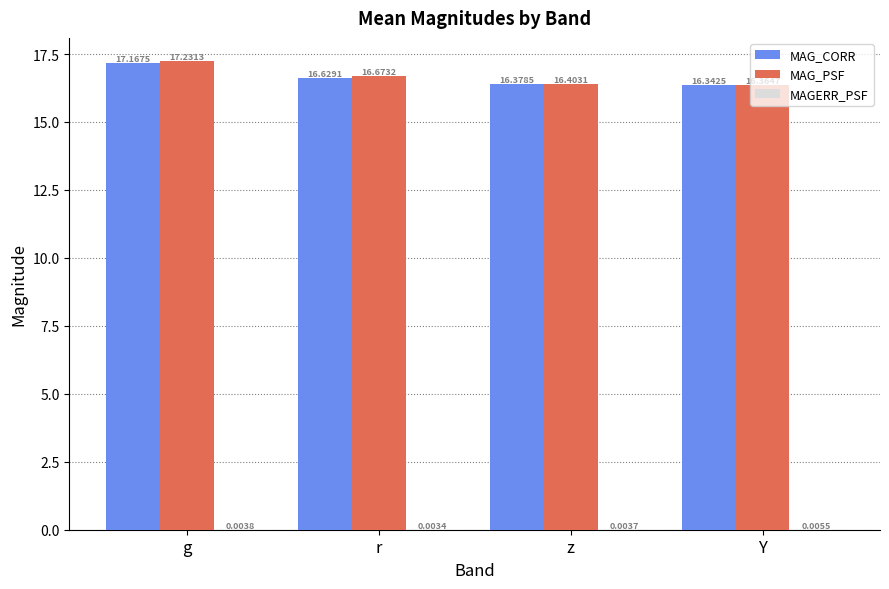

Where is MAG_CORR nearest to the value 16?

Y